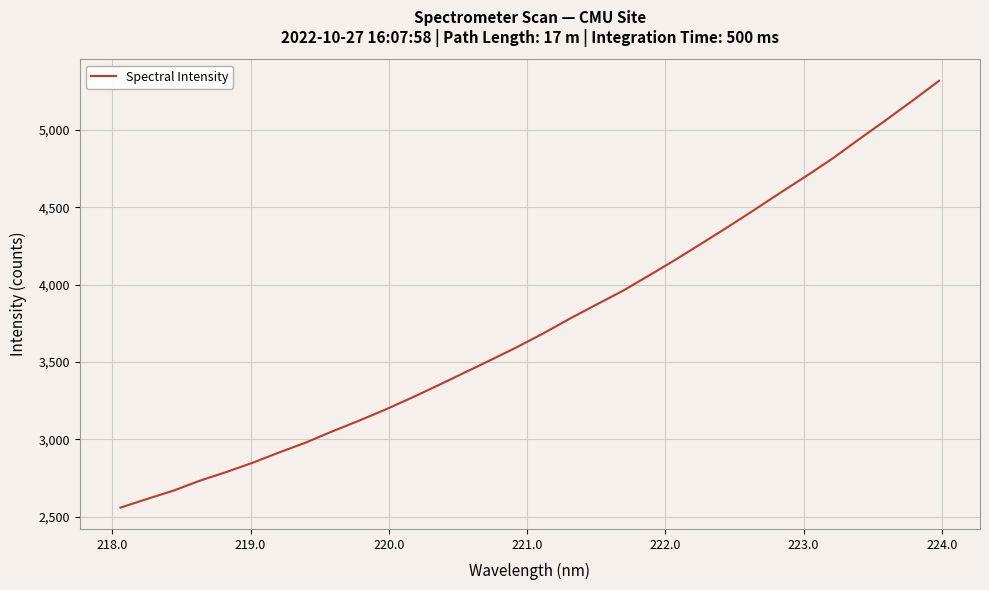

What is the smallest value displayed?

2558.7